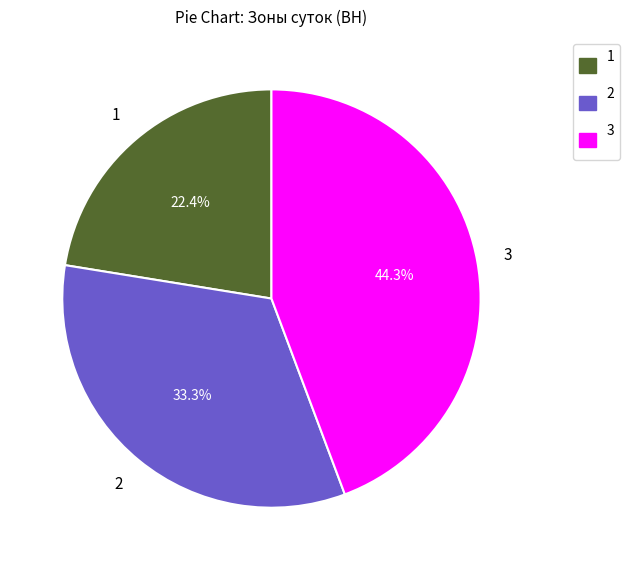

What is the ratio of the value at 2 to the value at 3?

0.8